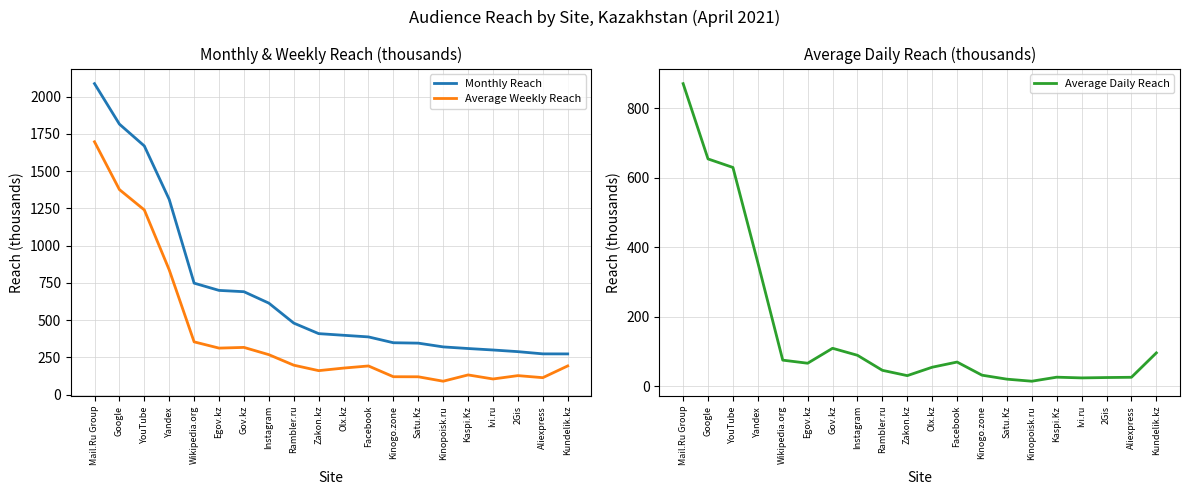

What is the maximum value for Monthly Reach?

2086.6